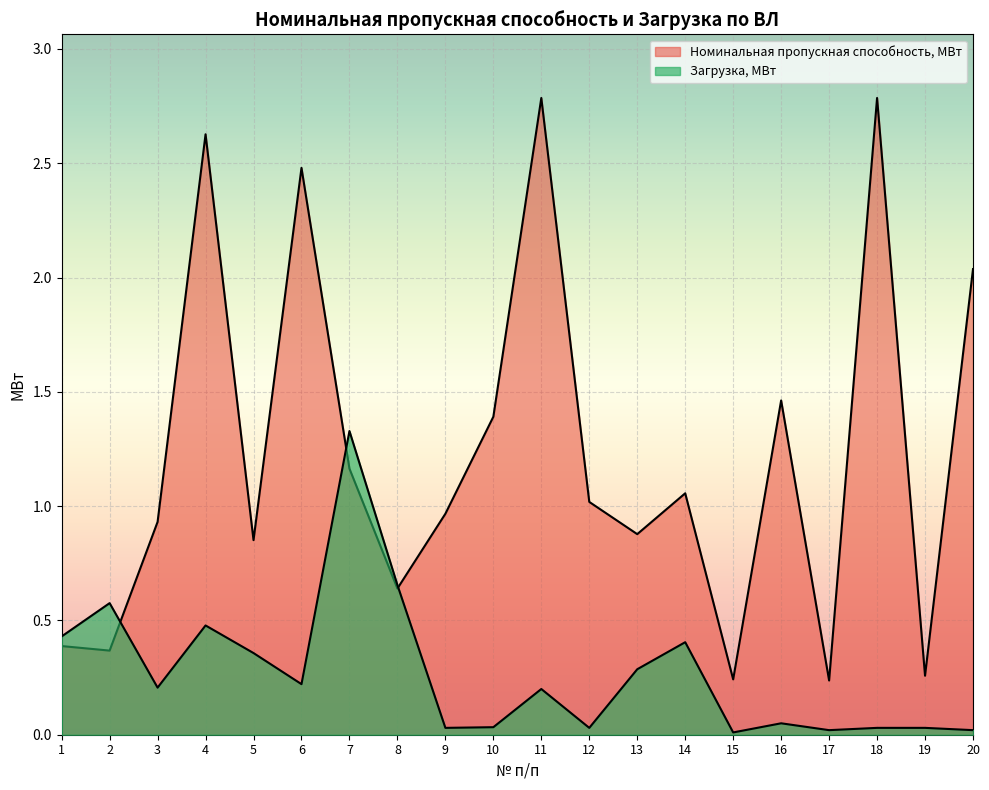

At how many categories does at least one series exceed 1?

10